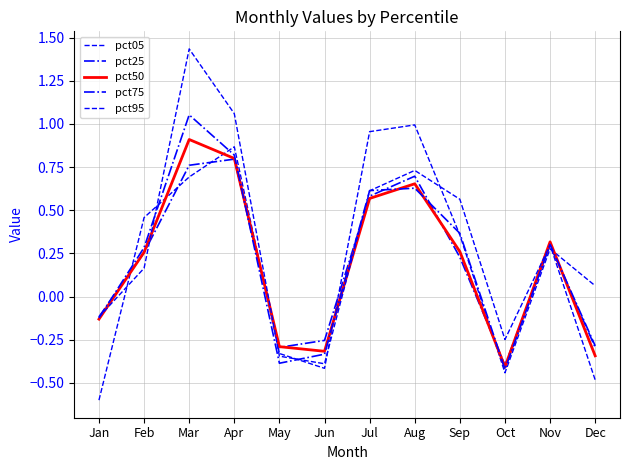

Reading left to right, what are all the values shown in this chart?

pct05: -0.6	0.5	0.7	0.9	-0.3	-0.4	1.0	1.0	0.4	-0.4	0.3	0.1
pct25: -0.1	0.3	0.8	0.8	-0.3	-0.3	0.6	0.7	0.2	-0.4	0.3	-0.3
pct50: -0.1	0.3	0.9	0.8	-0.3	-0.3	0.6	0.7	0.3	-0.4	0.3	-0.3
pct75: -0.1	0.3	1.1	0.8	-0.4	-0.3	0.6	0.6	0.4	-0.4	0.3	-0.3
pct95: -0.1	0.2	1.4	1.1	-0.3	-0.4	0.6	0.7	0.6	-0.2	0.3	-0.5